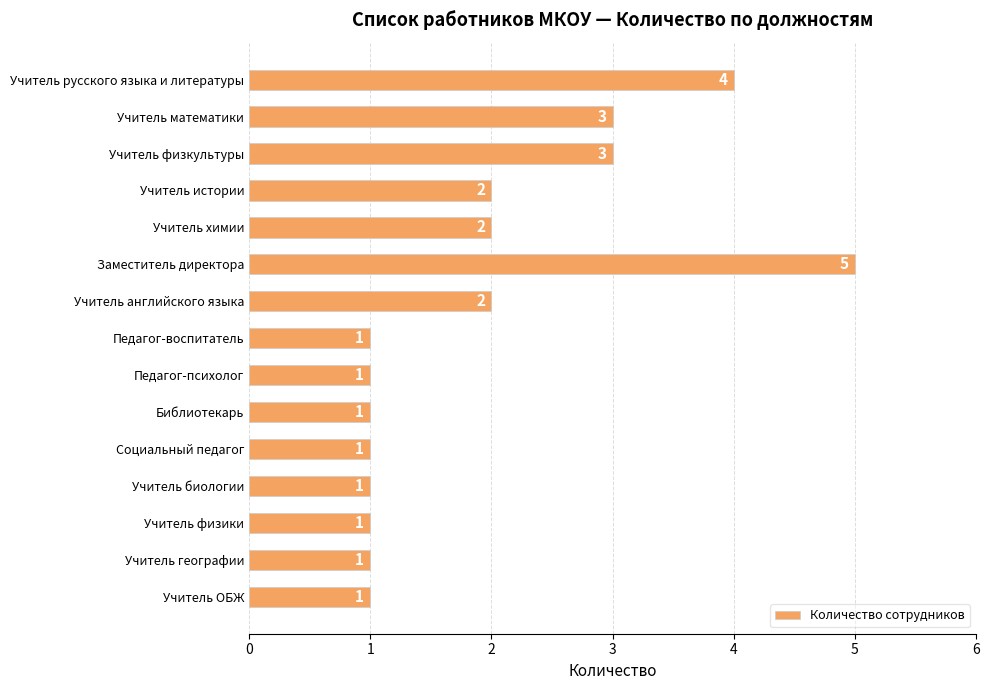

Reading bottom to top, extract all data points from this chart.

Учитель ОБЖ=1	Учитель географии=1	Учитель физики=1	Учитель биологии=1	Социальный педагог=1	Библиотекарь=1	Педагог-психолог=1	Педагог-воспитатель=1	Учитель английского языка=2	Заместитель директора=5	Учитель химии=2	Учитель истории=2	Учитель физкультуры=3	Учитель математики=3	Учитель русского языка и литературы=4